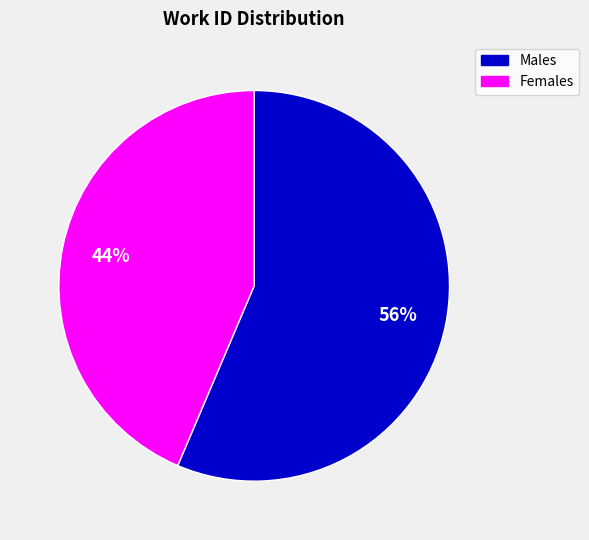

To the nearest percent, what is the average slice percentage?

50%